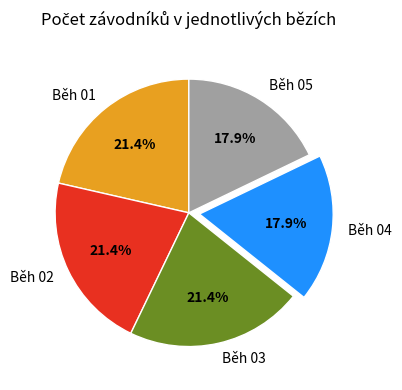

To the nearest percent, what percentage of the pie is Běh 02?

21%